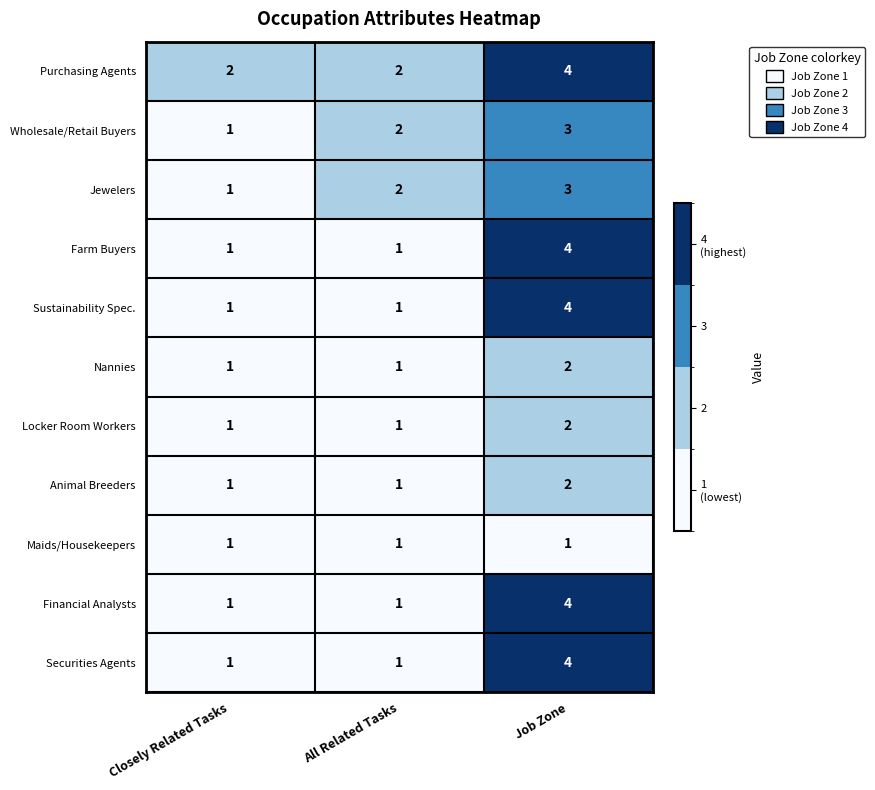

What is the difference between the Financial Analysts values at Job Zone and Closely Related Tasks?

3